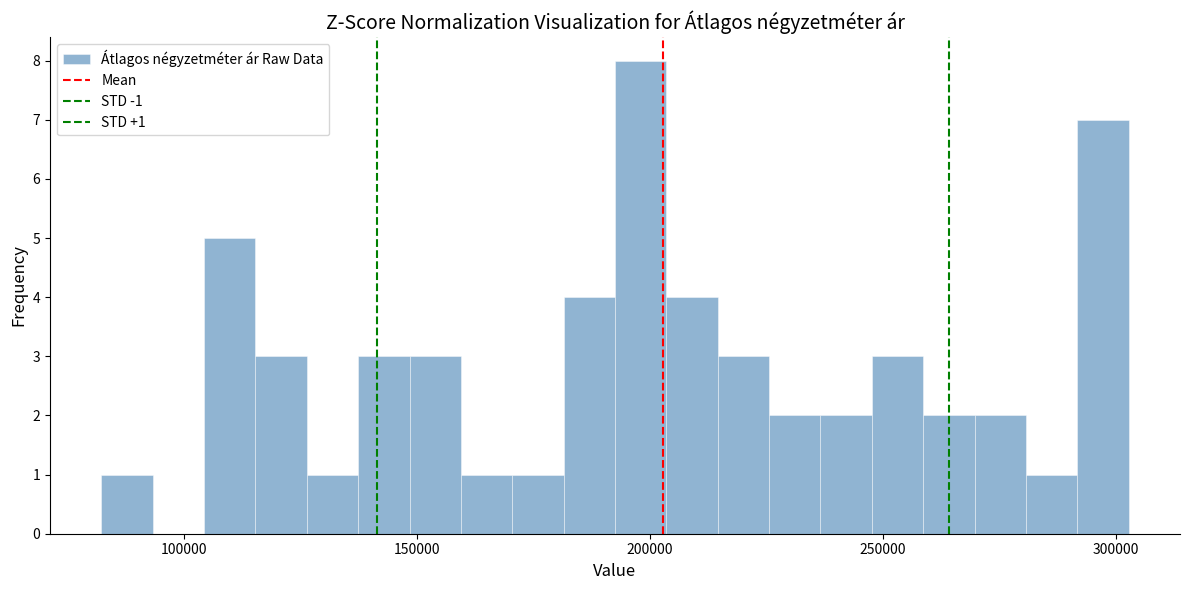

Around what value on the x-axis is the tallest bar? Give the approximate position of its centre, as read against the axis.

200000